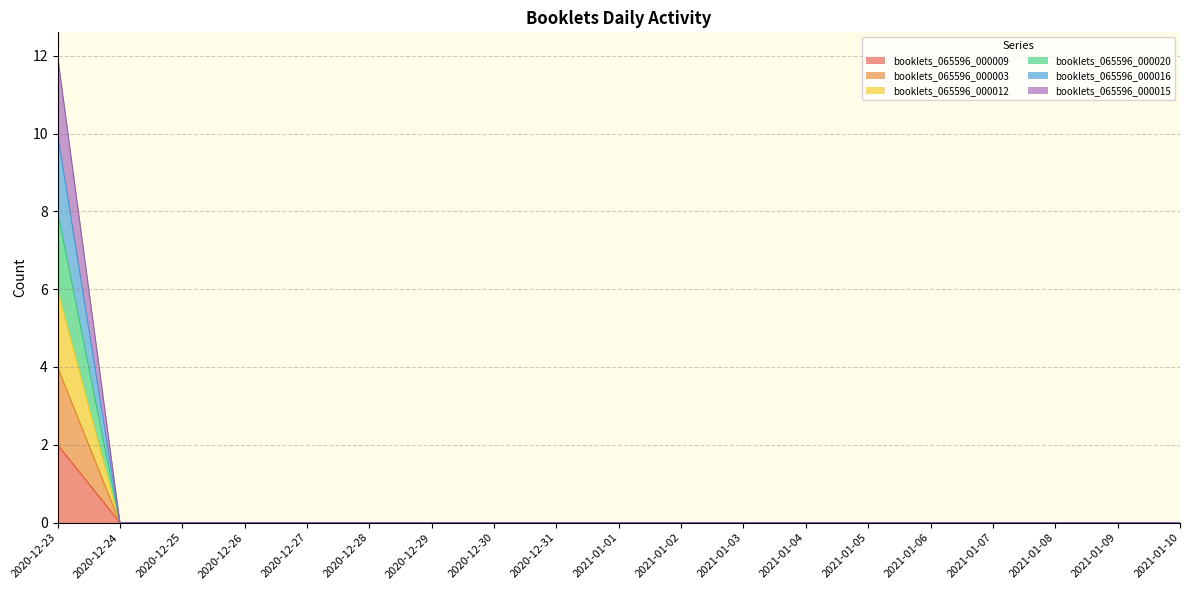

Is it true that booklets_065596_000009 equals 0 at 2020-12-27?

True